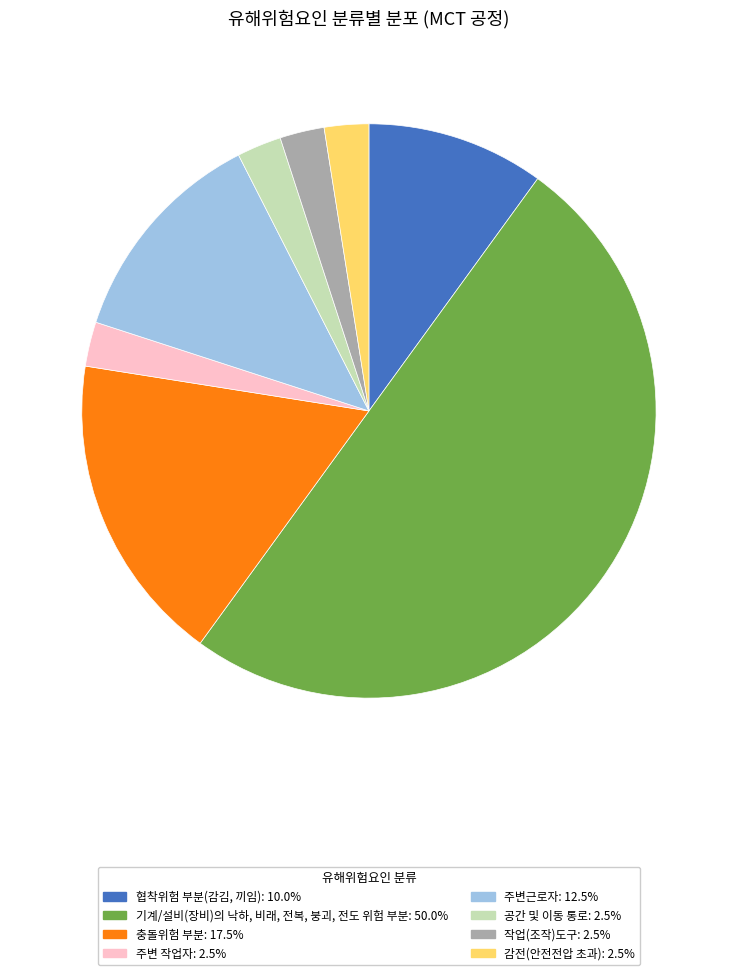

Is 주변 작업자 the majority of the pie?

No